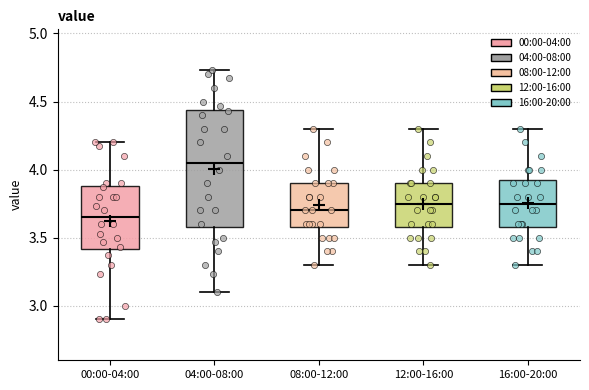

Where does the lower whisker of the box for 08:00-12:00 end on the y-axis? The values are not printed on the chart, so give them approximately, as read against the axis.

3.30